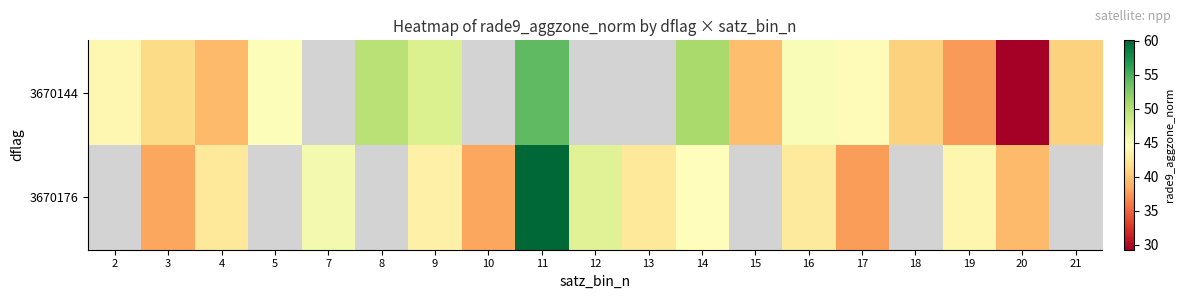

Which has a higher value, 12 or 16?

16